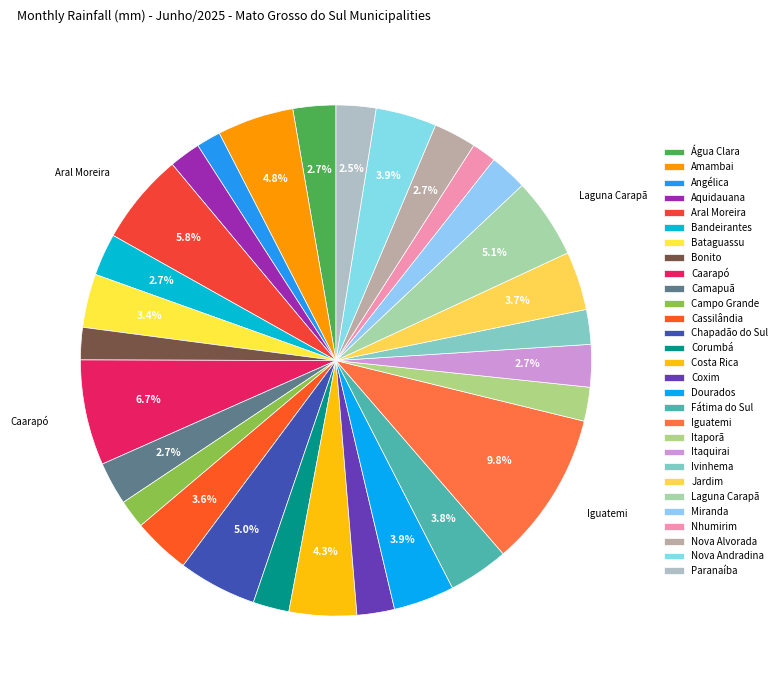

How much of the chart is everything except Aral Moreira?

94.2%